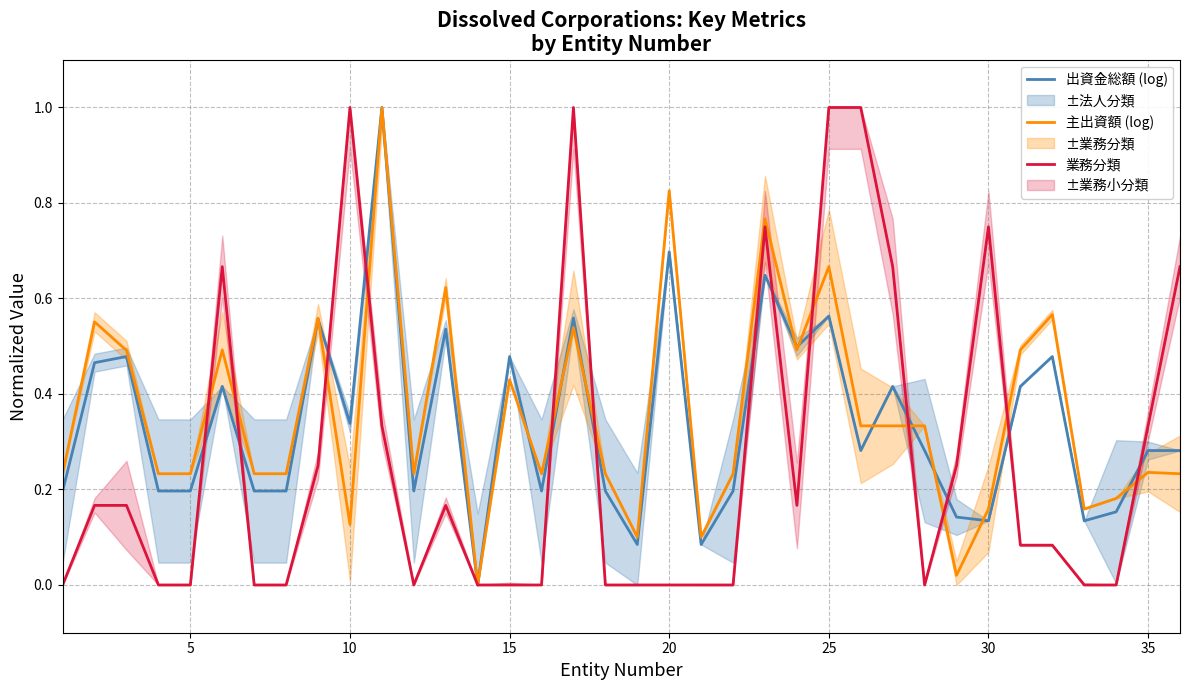

Reading left to right, what are all the values shown in this chart?

出資金総額 (log): 0.2	0.5	0.5	0.2	0.2	0.4	0.2	0.2	0.6	0.3	1.0	0.2	0.5	0.0	0.5	0.2	0.6	0.2	0.1	0.7	0.1	0.2	0.6	0.5	0.6	0.3	0.4	0.3	0.1	0.1	0.4	0.5	0.1	0.2	0.3	0.3
主出資額 (log): 0.2	0.6	0.5	0.2	0.2	0.5	0.2	0.2	0.6	0.1	1.0	0.2	0.6	0.0	0.4	0.2	0.5	0.2	0.1	0.8	0.1	0.2	0.8	0.5	0.7	0.3	0.3	0.3	0.0	0.2	0.5	0.6	0.2	0.2	0.2	0.2
業務分類: 0.0	0.2	0.2	0.0	0.0	0.7	0.0	0.0	0.2	1.0	0.3	0.0	0.2	0.0	0.0	0.0	1.0	0.0	0.0	0.0	0.0	0.0	0.8	0.2	1.0	1.0	0.7	0.0	0.2	0.8	0.1	0.1	0.0	0.0	0.3	0.7